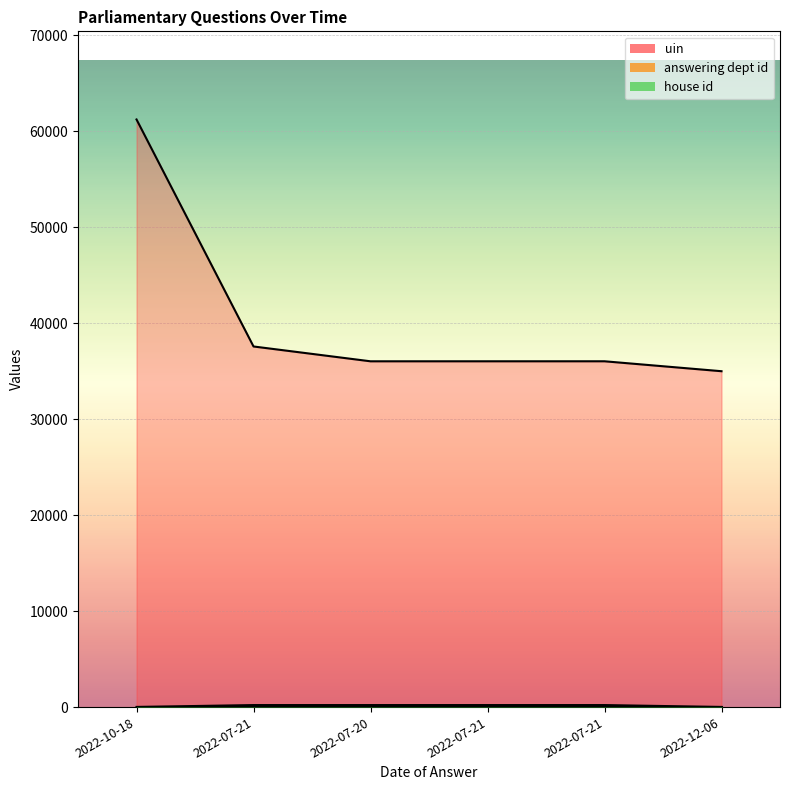

What is the value of the answering dept id point at the 2nd from the left?

211